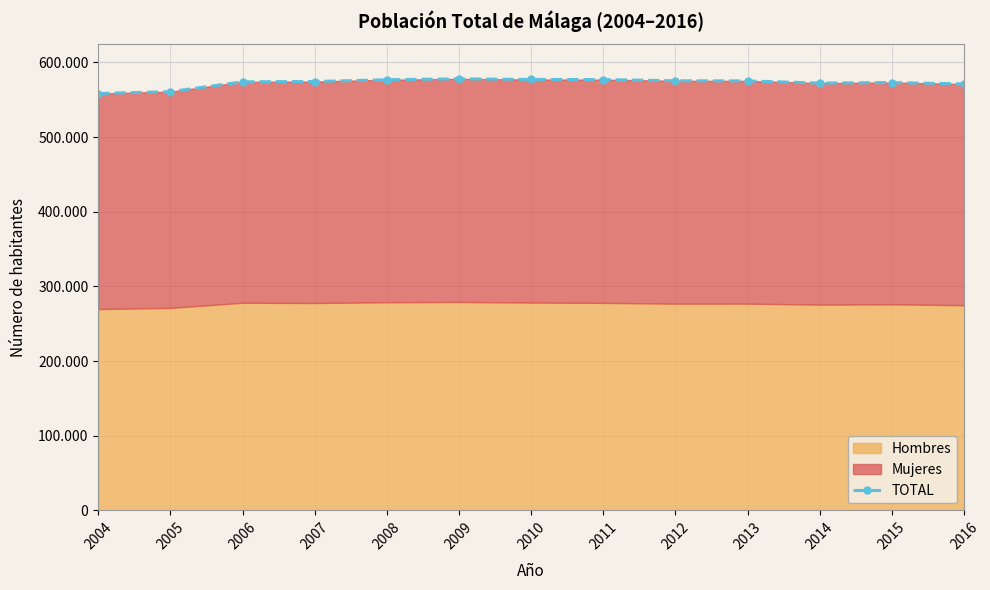

What is the difference between the maximum and second lowest values?

17129